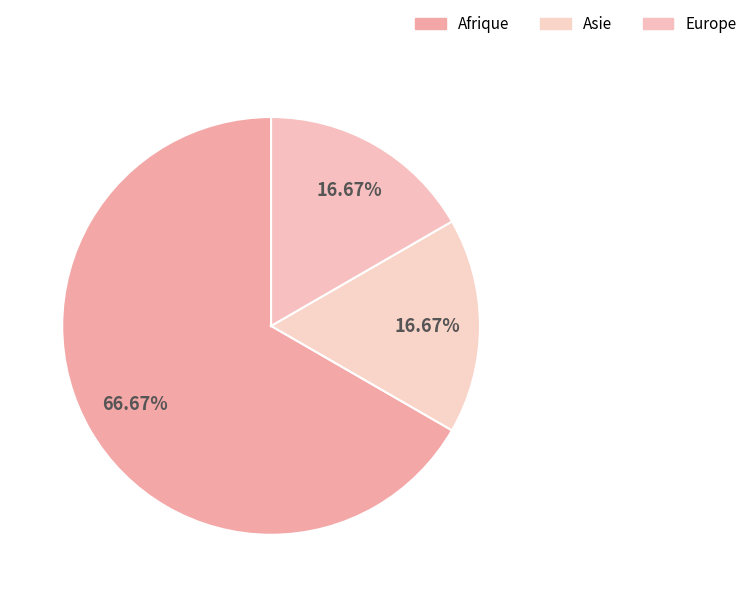

Count the number of slices in the pie.

3